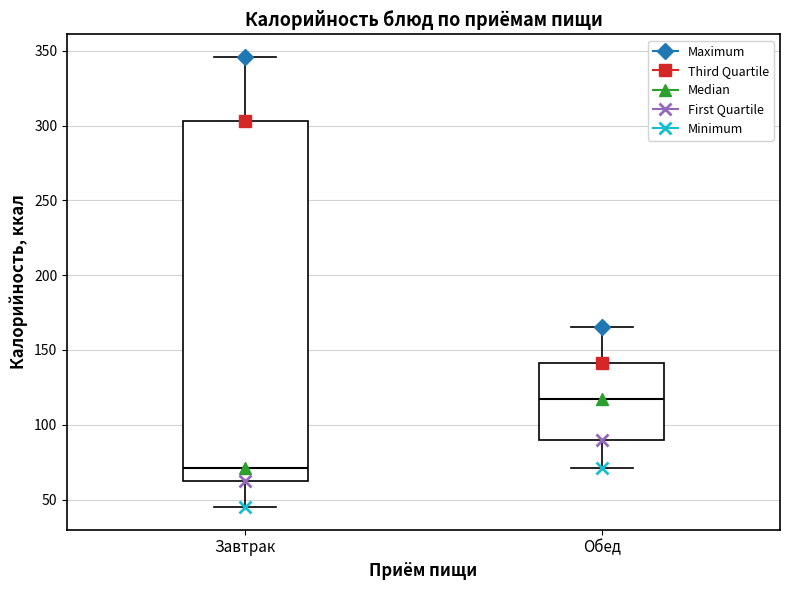

Which box's median line is the lowest?

Завтрак